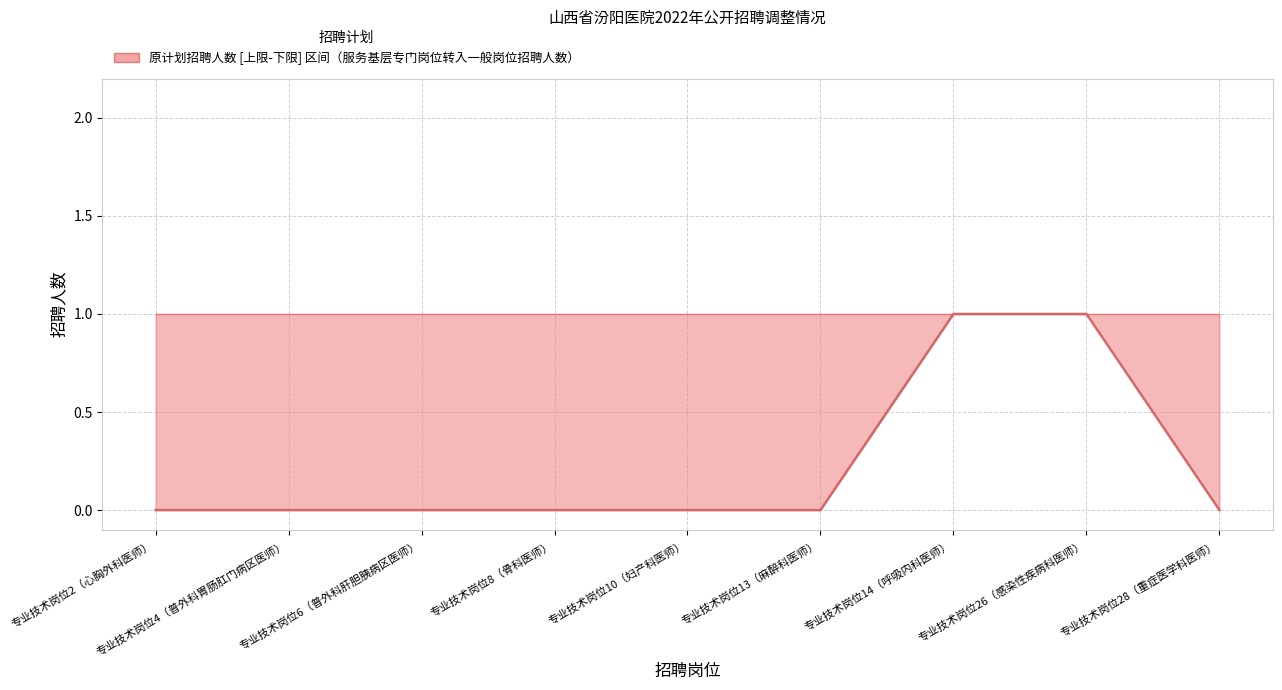

How many categories are shown in the chart?

9